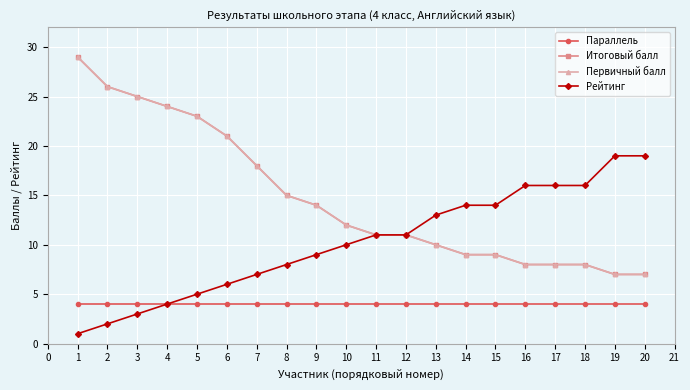

Does the chart have visible grid lines?

Yes